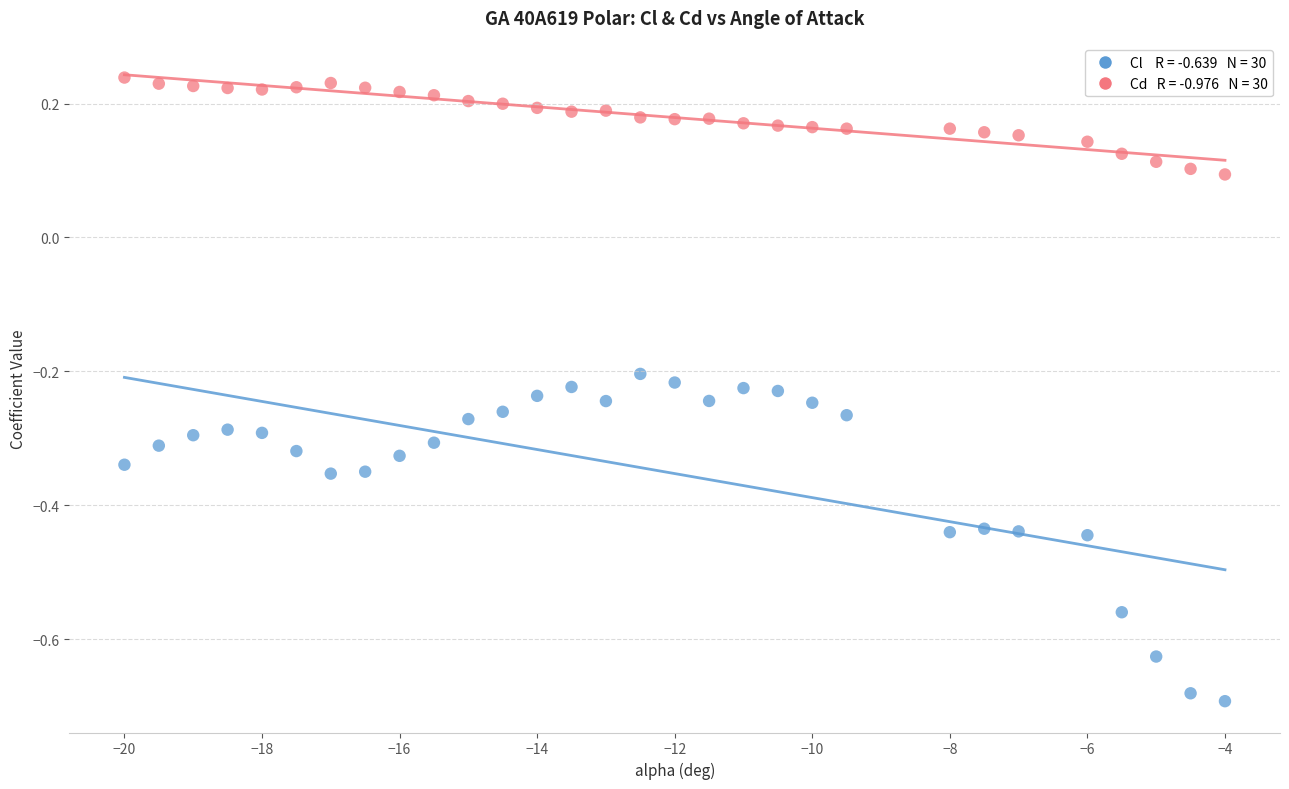

Across all data points, what is the range of X values (max minus min)?

16.0